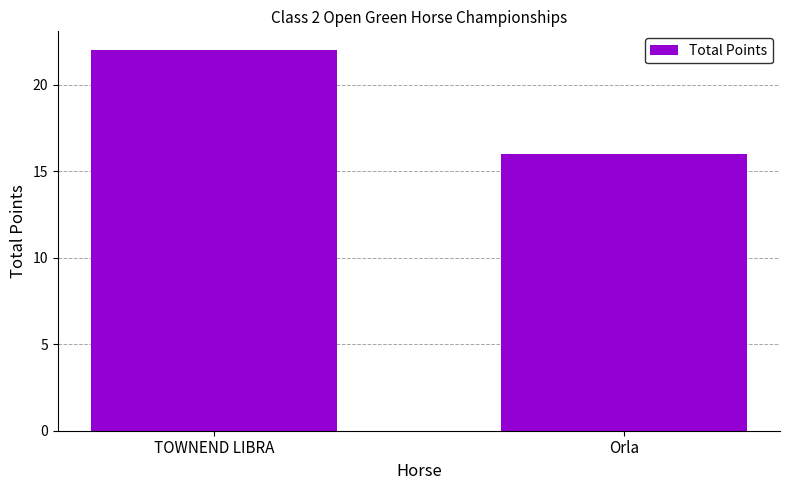

What position from the left is TOWNEND LIBRA?

1